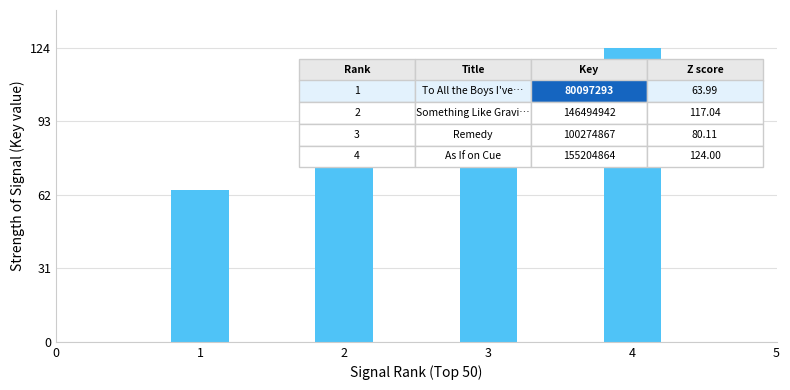

What is the value of the 2nd bar from the left?

117.0